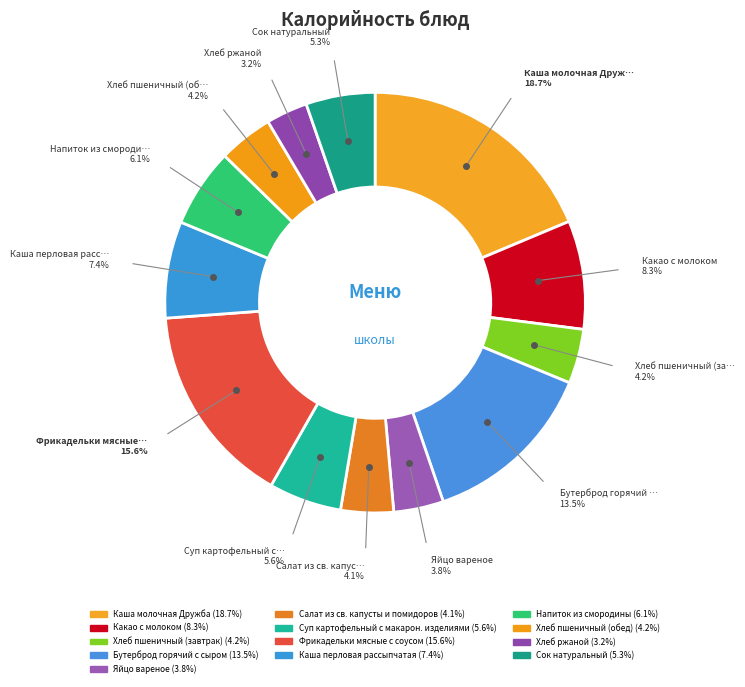

How many slices are in this pie chart?

13